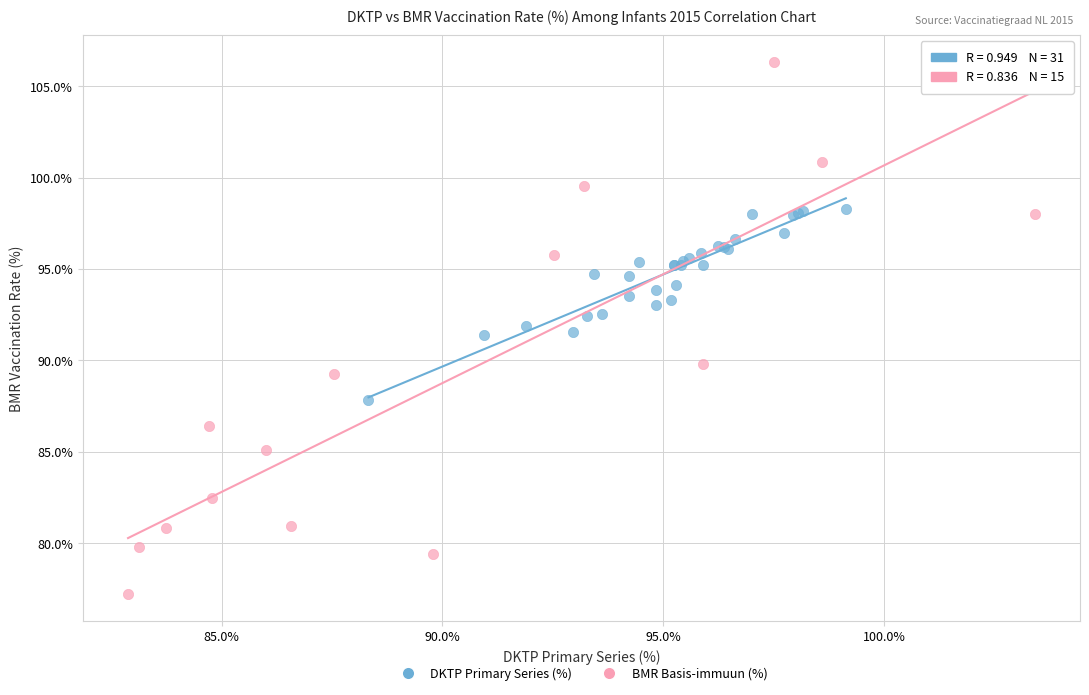

Which series reaches the minimum Y coordinate?

BMR Basis-immuun (%)